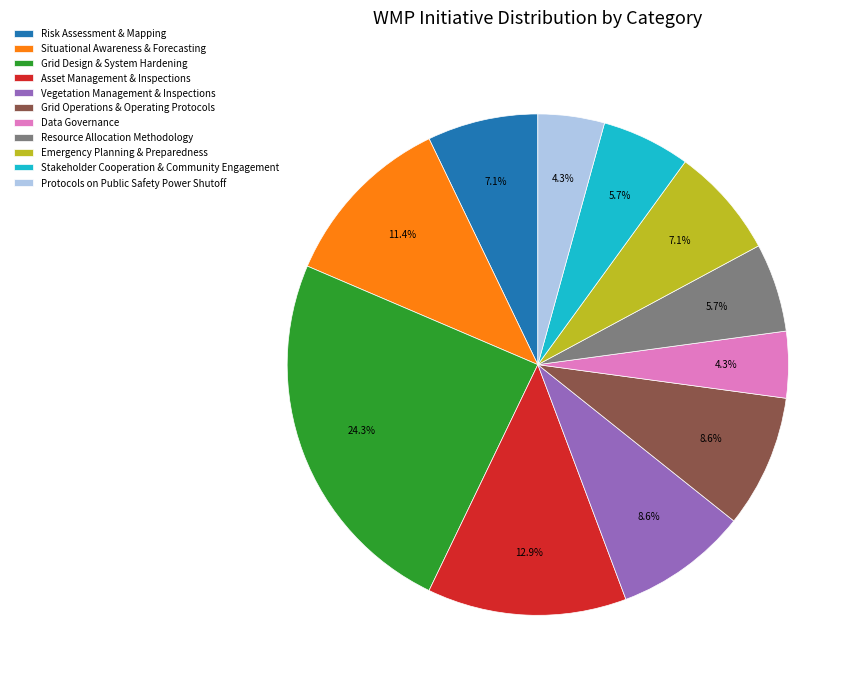

What is the ratio of the value at Protocols on Public Safety Power Shutoff to the value at Risk Assessment & Mapping?

0.6